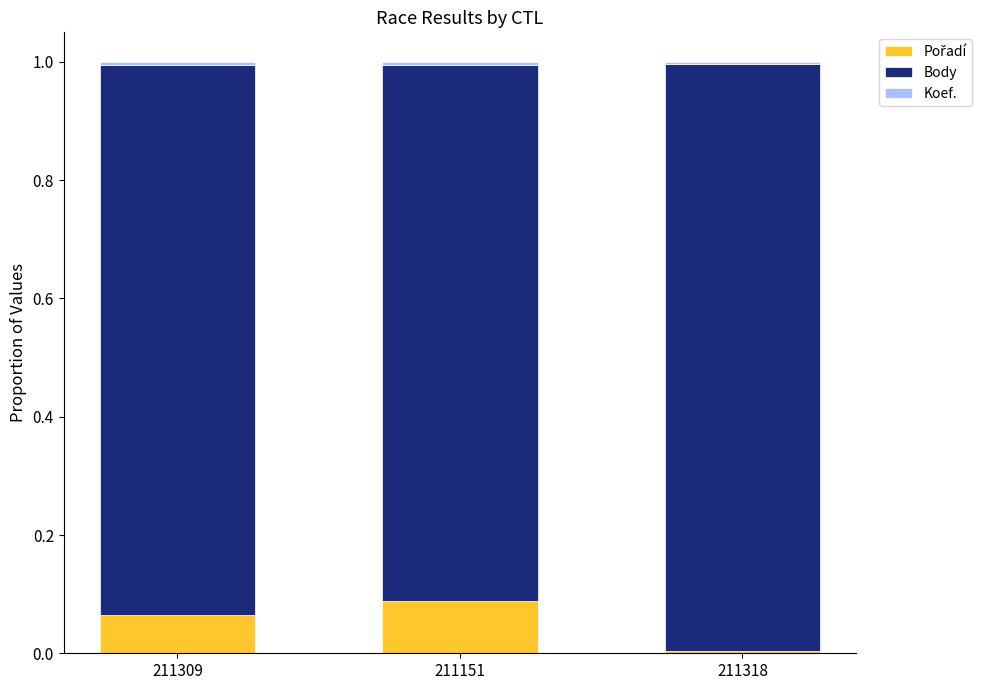

Count the number of data series in this chart.

3